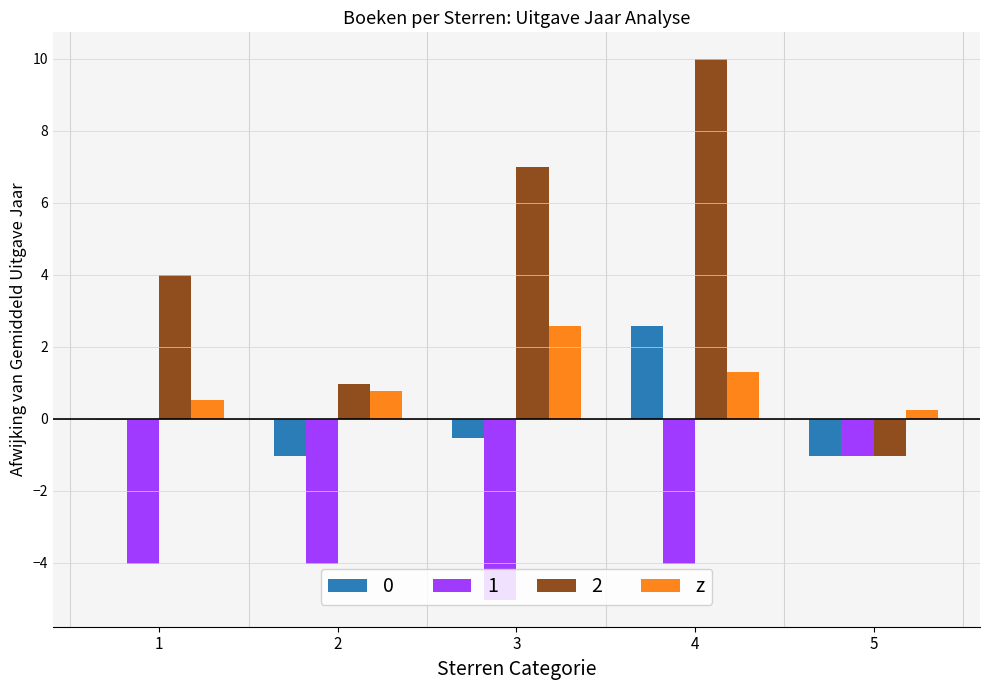

How many groups of bars are there?

5